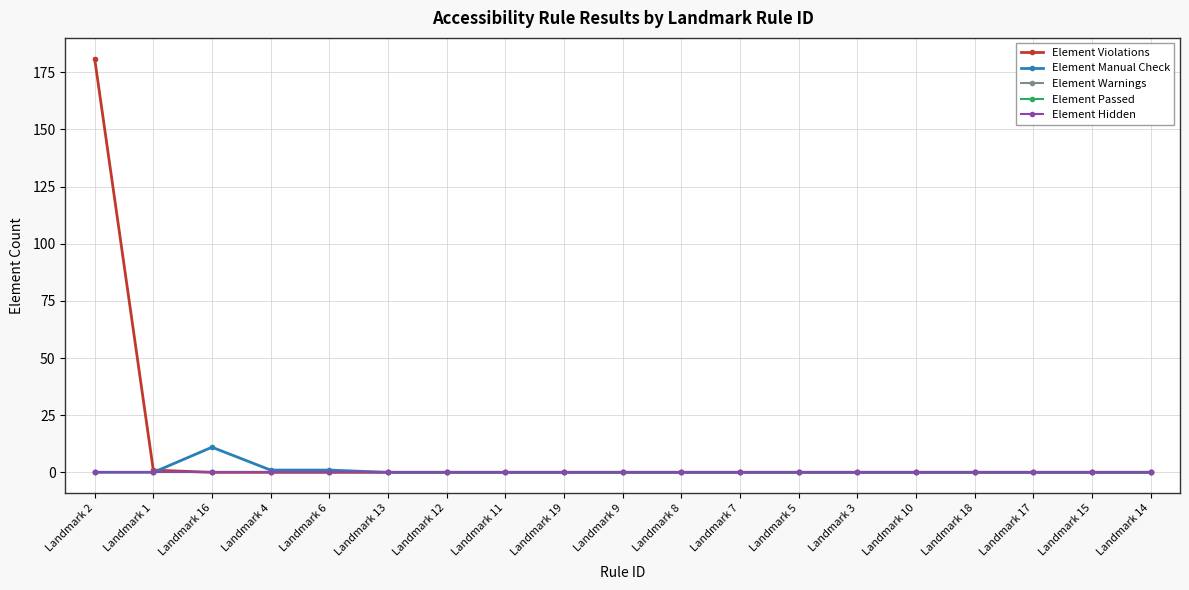

Reading right to left, list all the values displayed in this chart.

Element Violations: 0	0	0	0	0	0	0	0	0	0	0	0	0	0	0	0	0	1	181
Element Manual Check: 0	0	0	0	0	0	0	0	0	0	0	0	0	0	1	1	11	0	0
Element Warnings: 0	0	0	0	0	0	0	0	0	0	0	0	0	0	0	0	0	0	0
Element Passed: 0	0	0	0	0	0	0	0	0	0	0	0	0	0	0	0	0	0	0
Element Hidden: 0	0	0	0	0	0	0	0	0	0	0	0	0	0	0	0	0	0	0